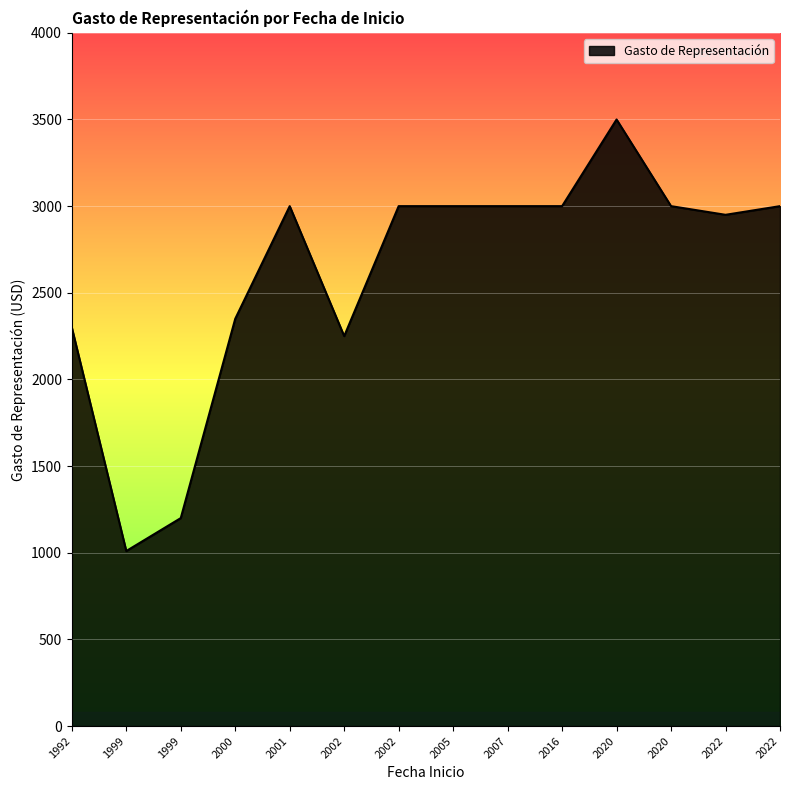

Reading left to right, list all the values displayed in this chart.

2020-01-21=3500	2020-04-16=3000	2007-08-16=3000	2022-12-01=3000	2000-02-01=2350	2022-07-25=2950	1992-09-10=2300	1999-07-16=1010	2001-01-02=3000	2002-04-01=2250	2002-09-02=3000	2005-01-03=3000	1999-07-16=1200	2016-01-04=3000